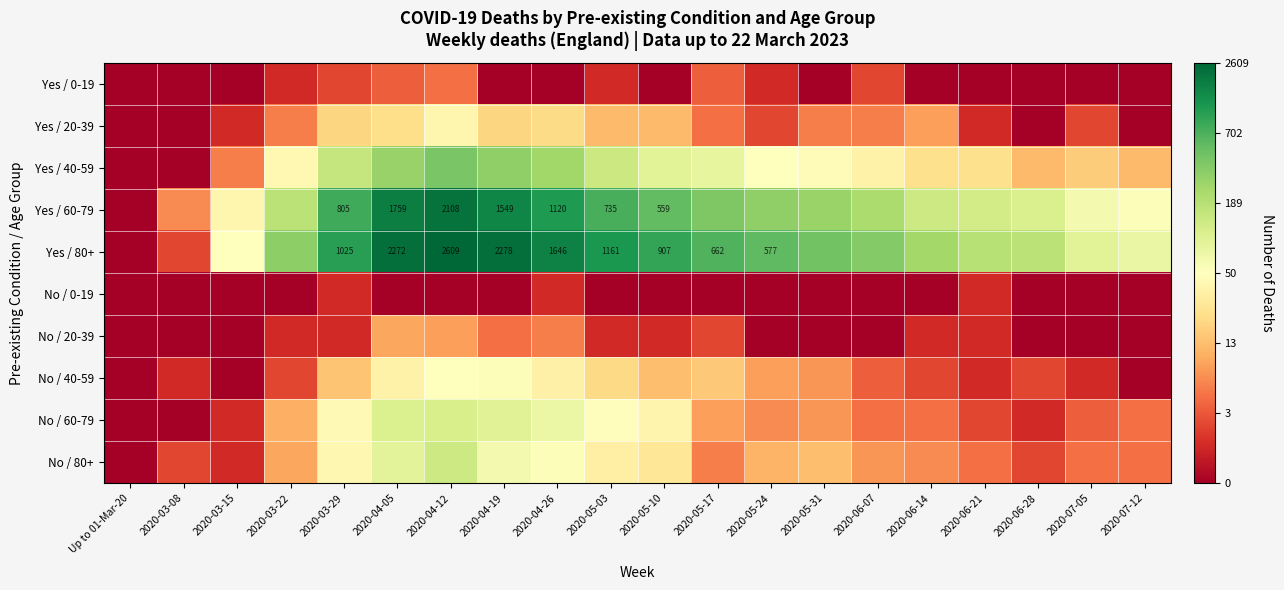

At how many categories does at least one series exceed 6?

10